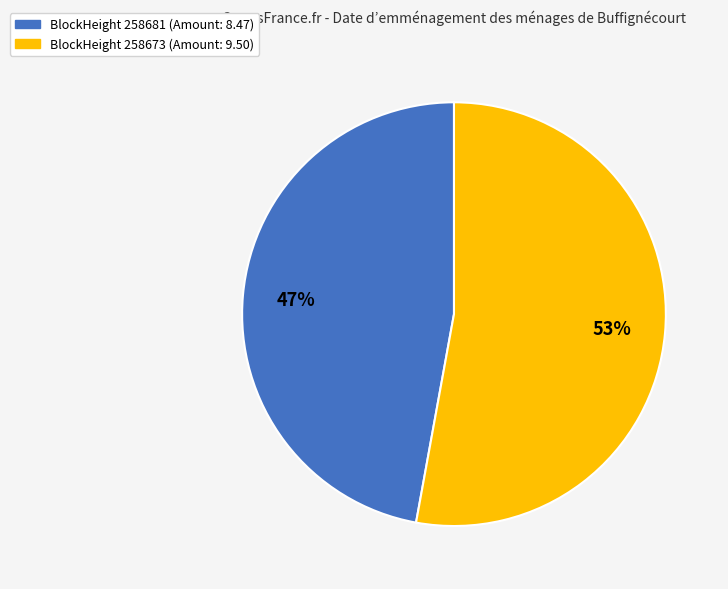

Is there any slice that represents more than half of the pie?

Yes